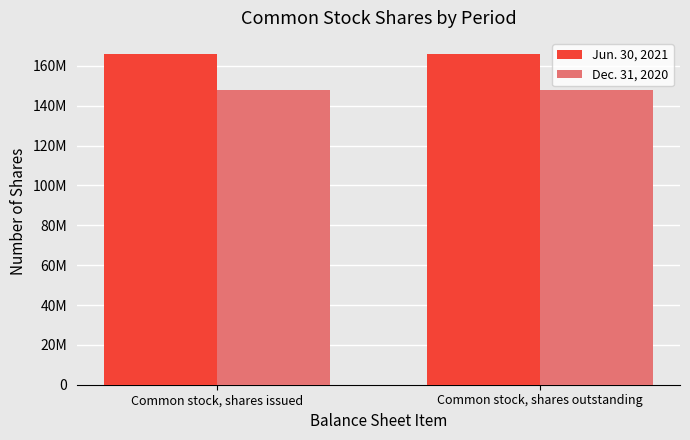

What is the highest value of the Jun. 30, 2021 series?

165763776